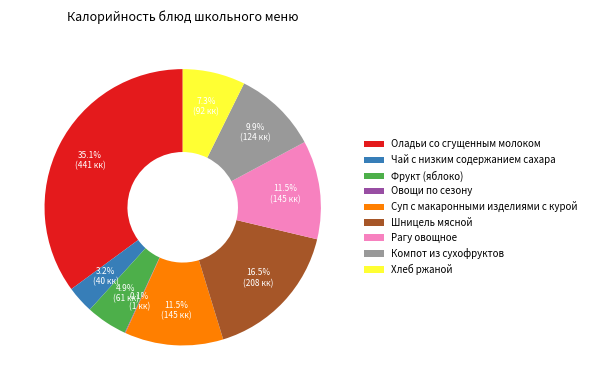

What is the ratio of the value at Шницель мясной to the value at Фрукт (яблоко)?

3.4